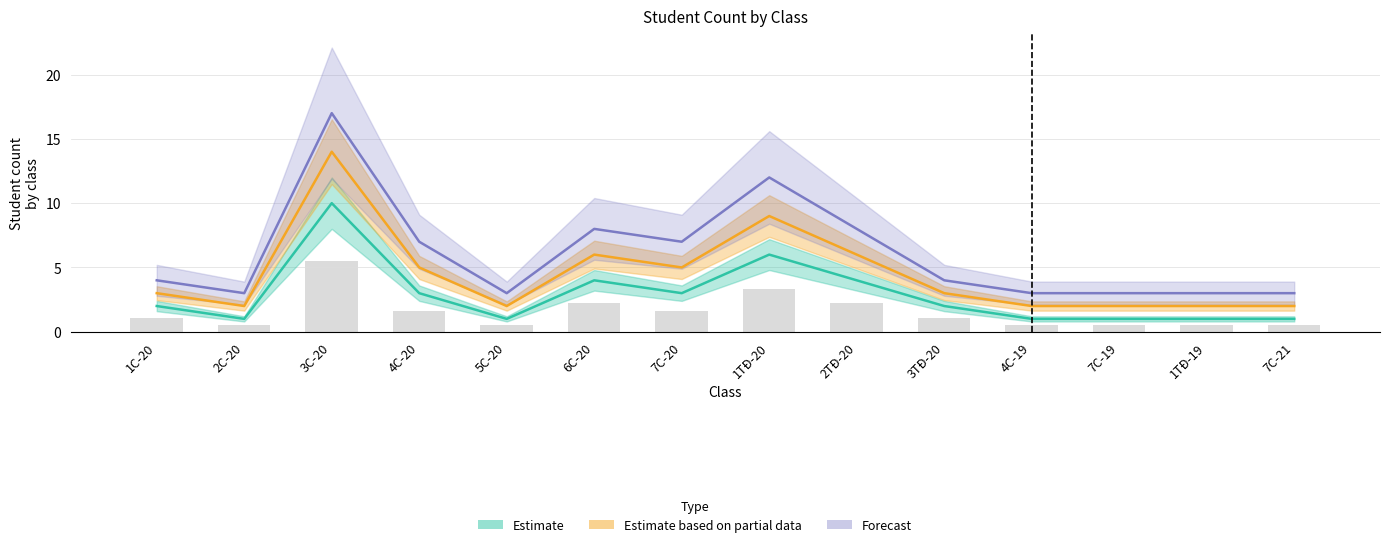

Which has a higher value, 4C-20 or 7C-19?

4C-20